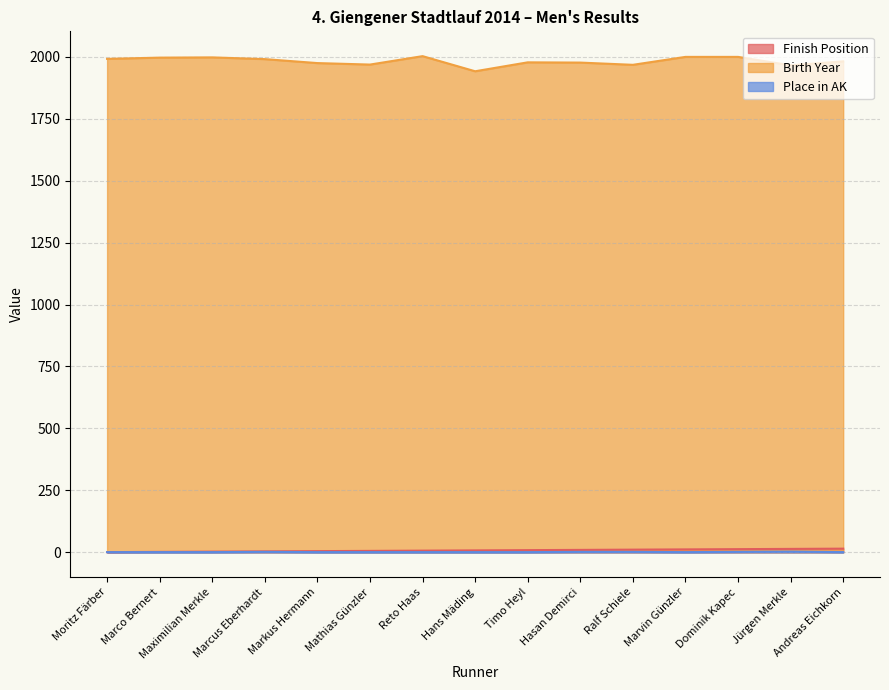

Which category has the lowest value in the Birth Year series?

Hans Mäding